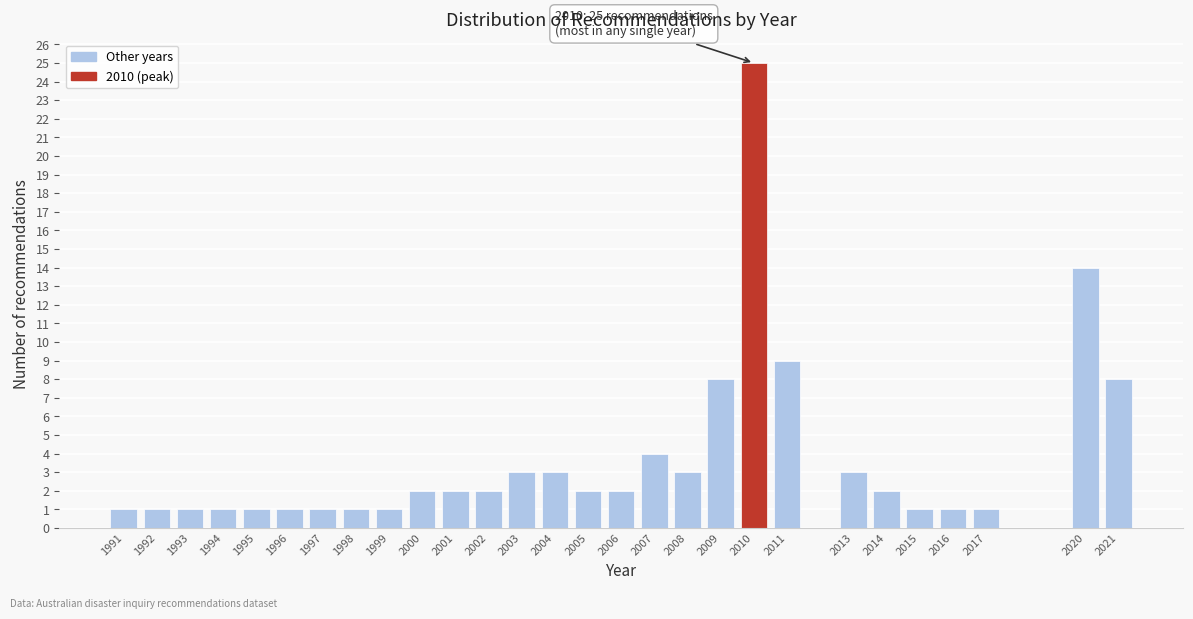

Reading left to right, transcribe all the data shown in this chart.

1991=1	1992=1	1993=1	1994=1	1995=1	1996=1	1997=1	1998=1	1999=1	2000=2	2001=2	2002=2	2003=3	2004=3	2005=2	2006=2	2007=4	2008=3	2009=8	2010=25	2011=9	2013=3	2014=2	2015=1	2016=1	2017=1	2020=14	2021=8